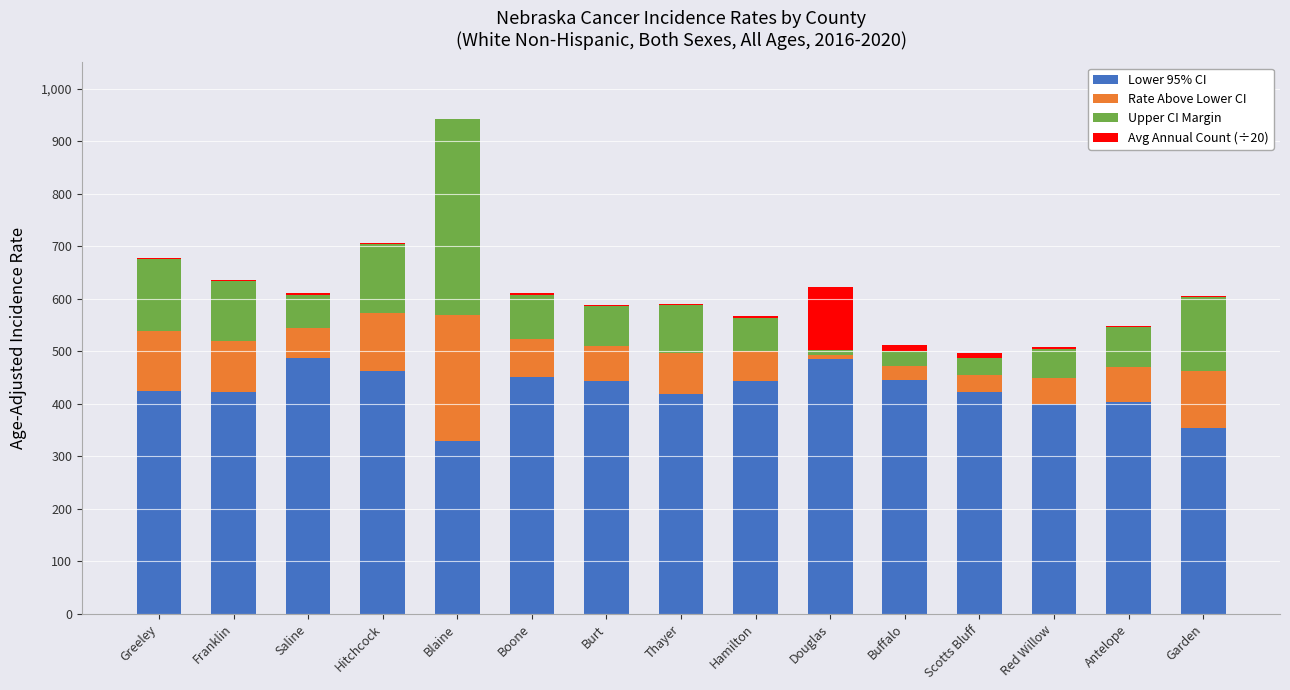

The value of Lower 95% CI at Red Willow is 228.3. True or false?

False